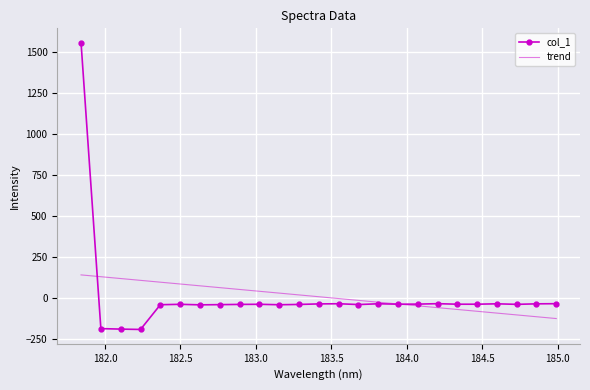

Is this an area chart (filled region under the line)?

No